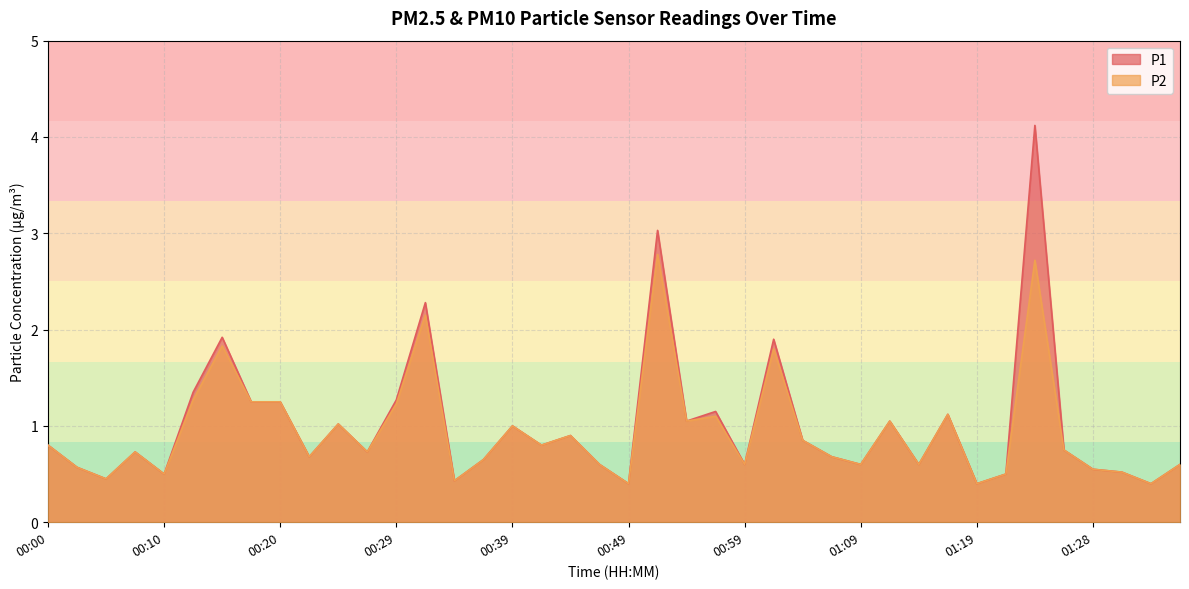

Rank the series at 00:56 from lowest to highest value.

P2, P1